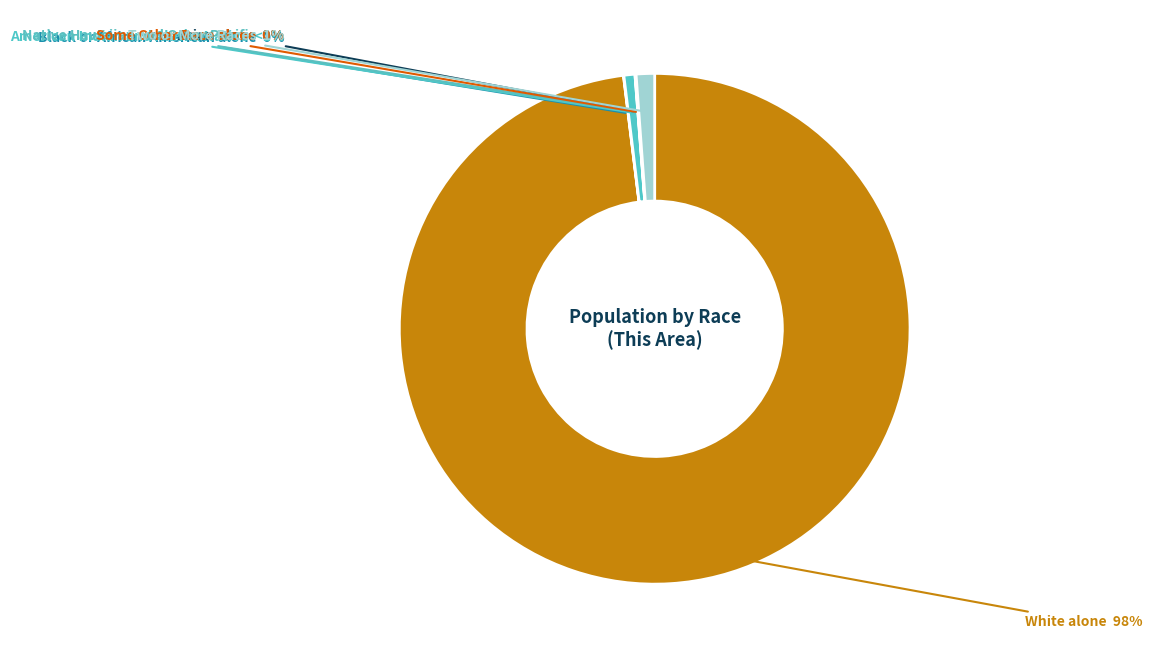

Is there a majority slice in this chart?

Yes